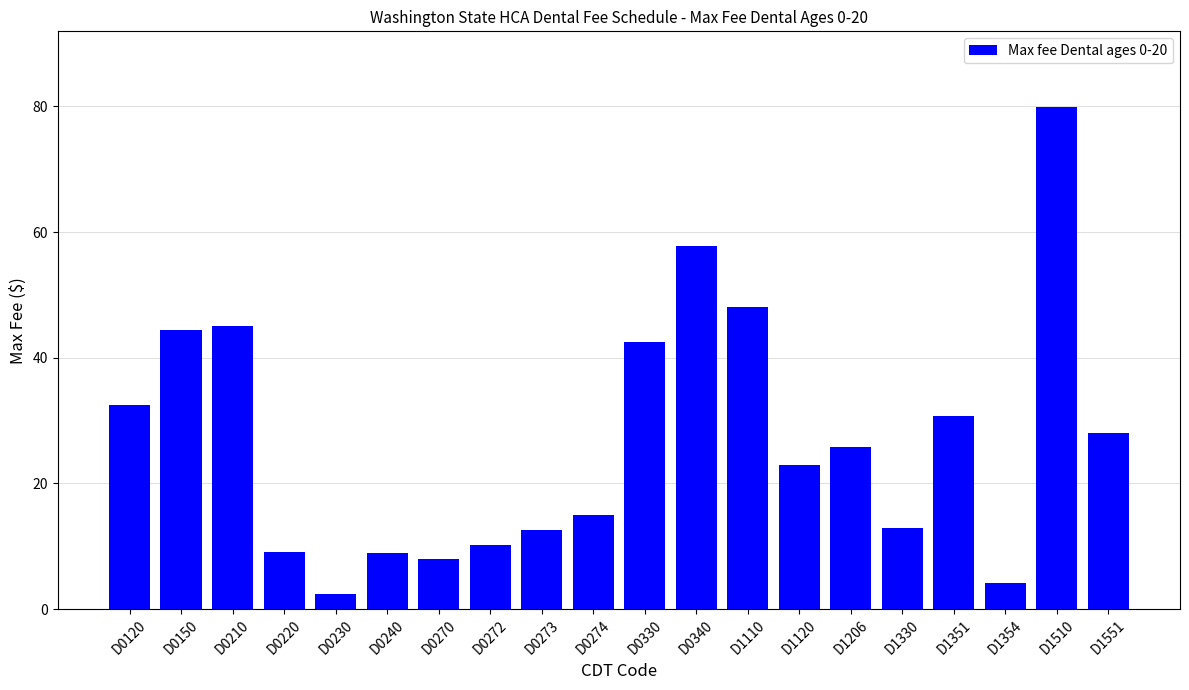

What is the difference between the maximum and minimum values?

77.6